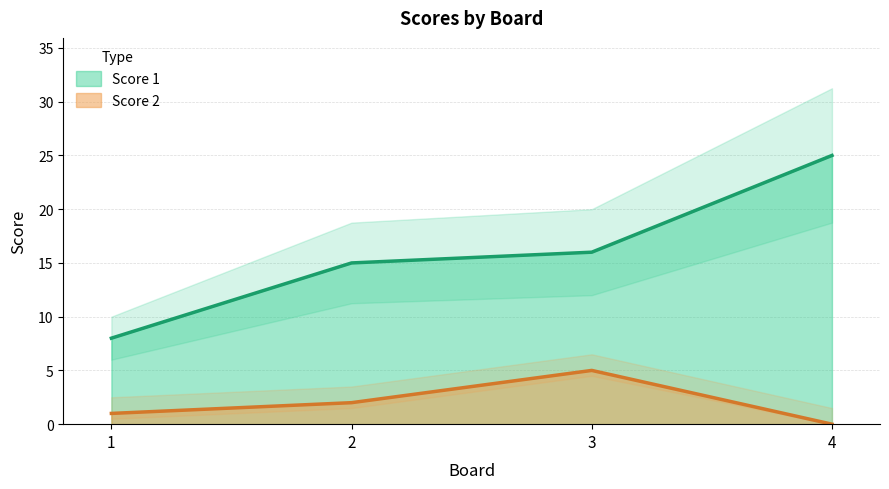

Rank the series by their maximum value, from lowest to highest.

Score 2, Score 1